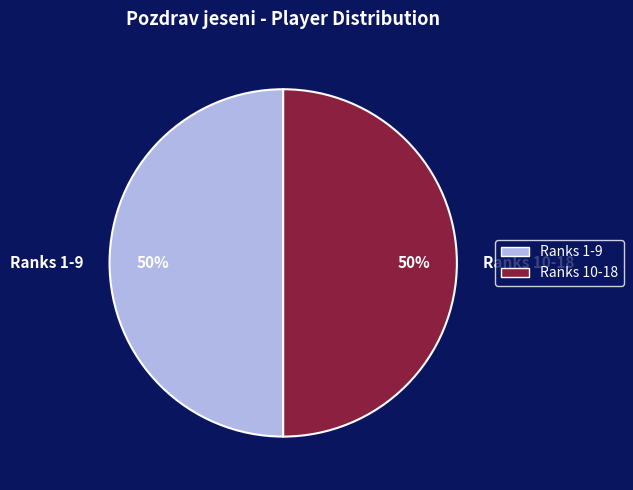

True or false: Ranks 1-9 accounts for 60% of the total.

False